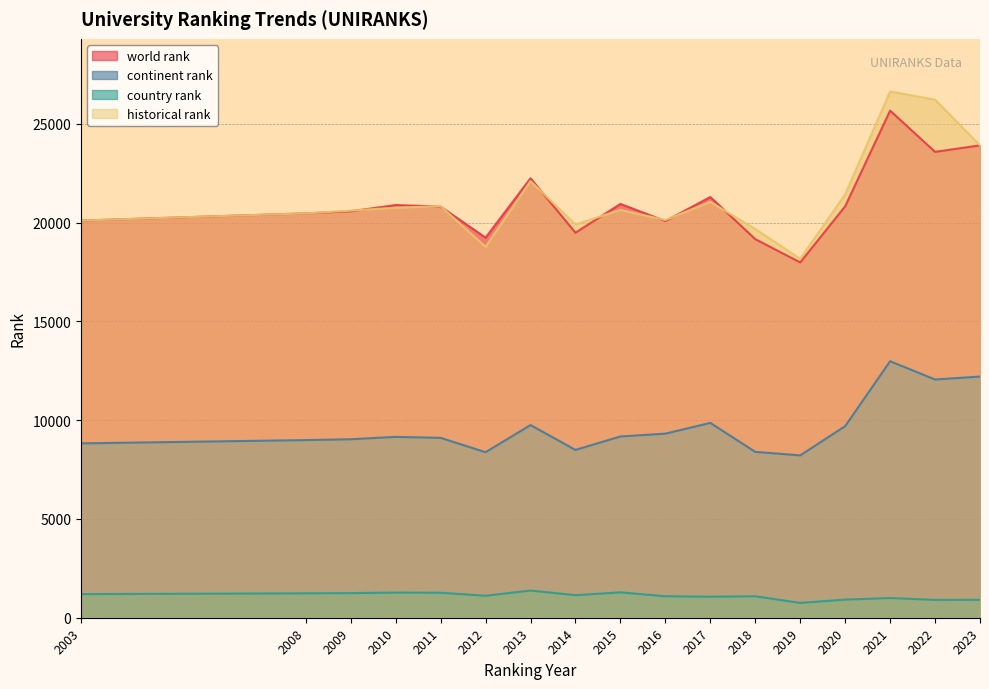

Where is the first local maximum for country rank?

2010